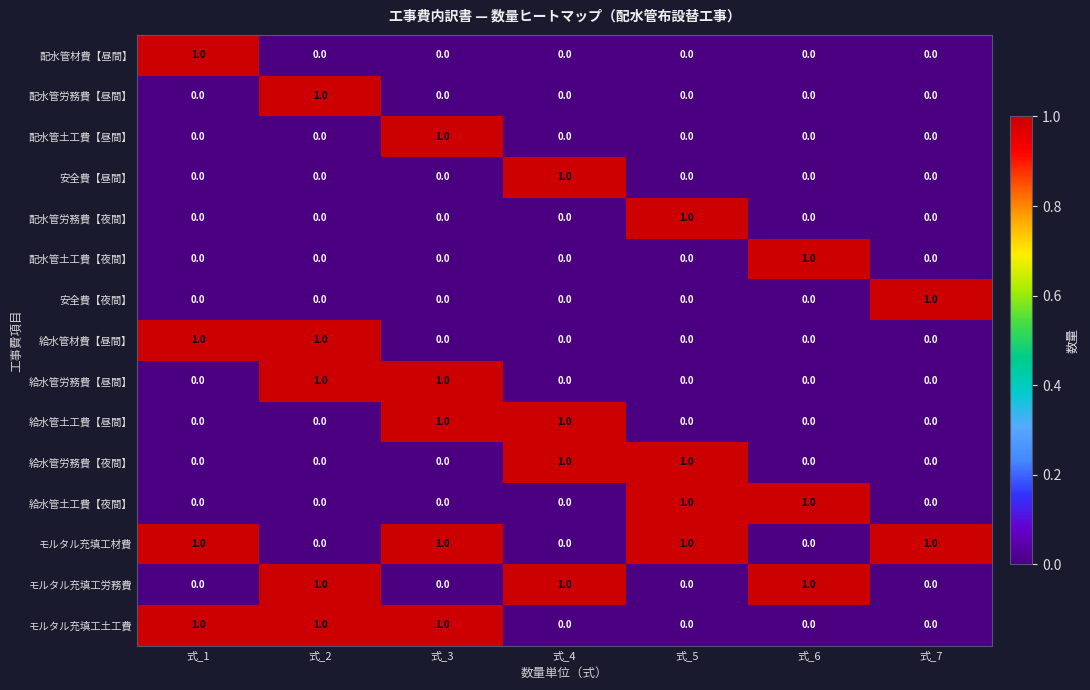

Is it true that モルタル充填工労務費 equals 1 at 式_6?

True